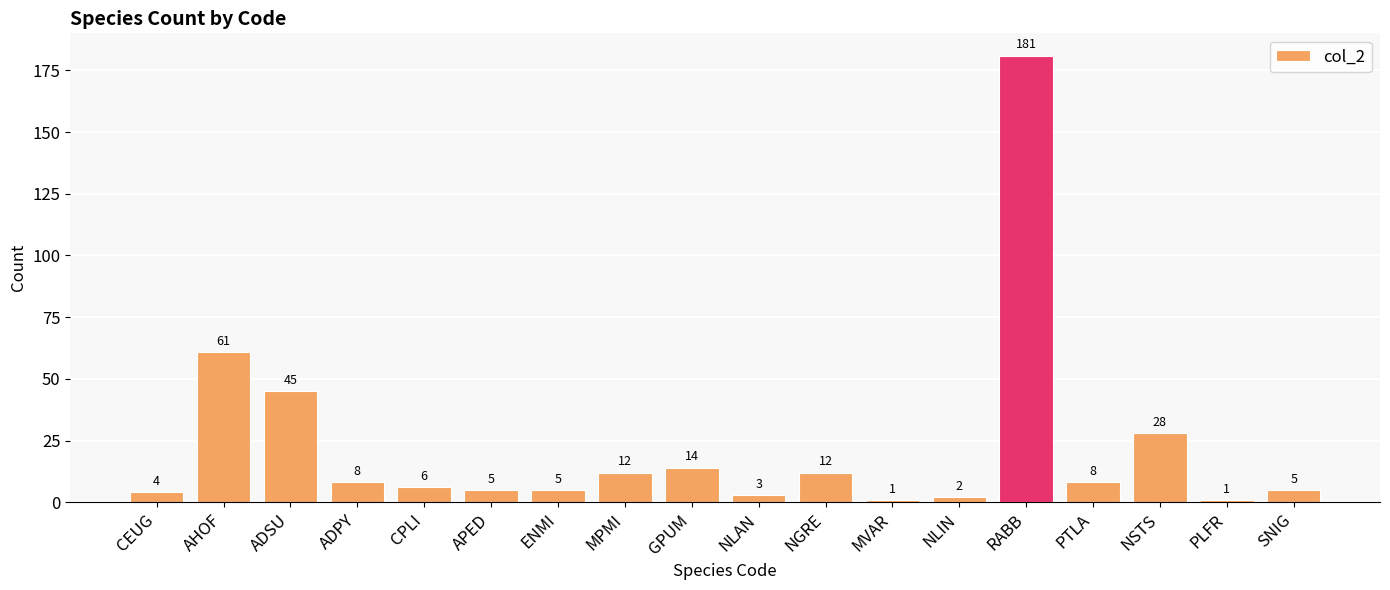

Which has a higher value, CPLI or PTLA?

PTLA